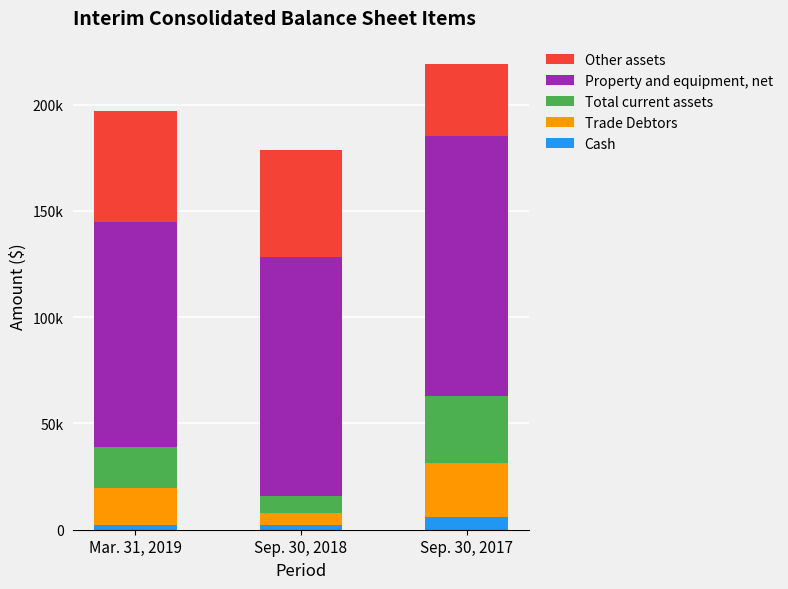

What position from the left is Sep. 30, 2017?

3